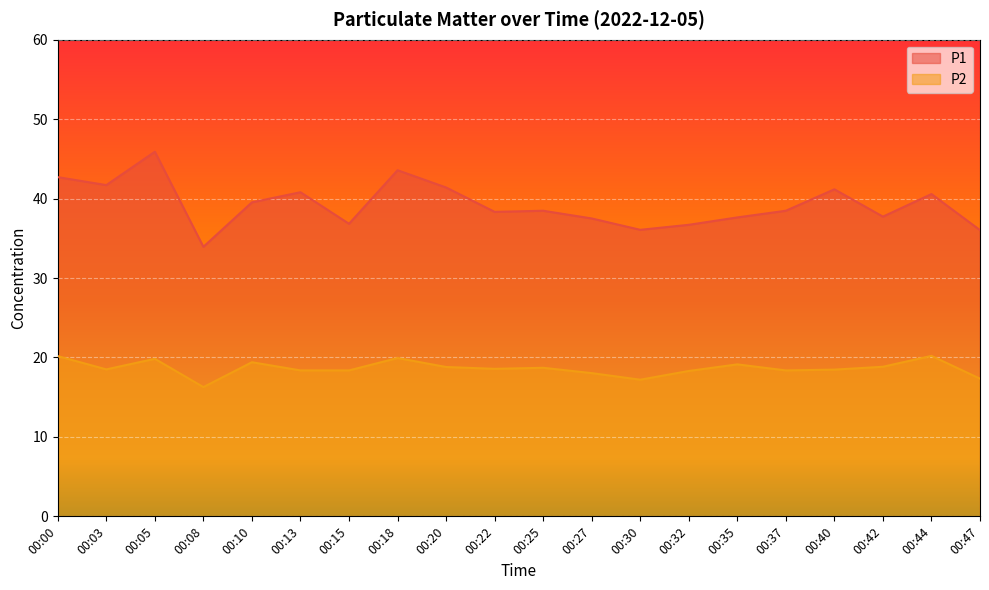

List the series in order of their overall mean, lowest first.

P2, P1